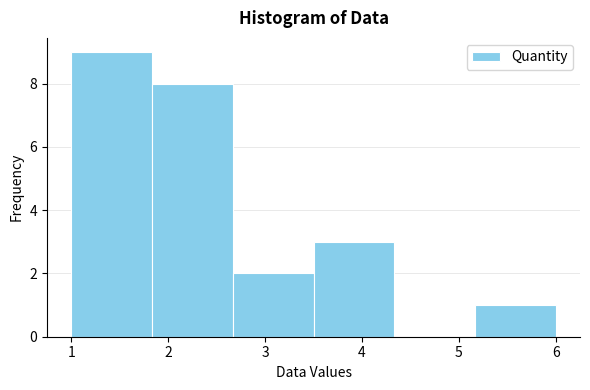

Reading left to right, transcribe this chart: for each bar, give the range it covers on the x-axis and its height. Neither the bar edges nor the heights are printed on the chart, so give them approximately, as read against the axes.

1.0 to 1.8: 9
1.8 to 2.7: 8
2.7 to 3.5: 2
3.5 to 4.3: 3
4.3 to 5.2: 0
5.2 to 6.0: 1